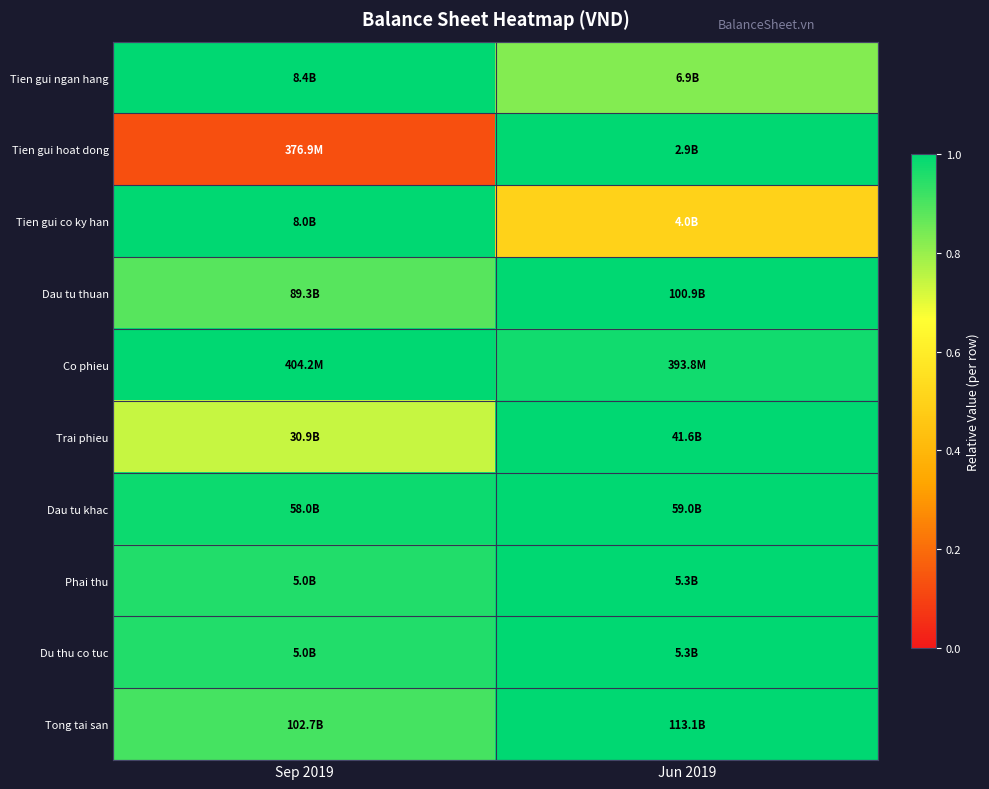

Between Jun 2019 and Sep 2019, which is larger?

Sep 2019